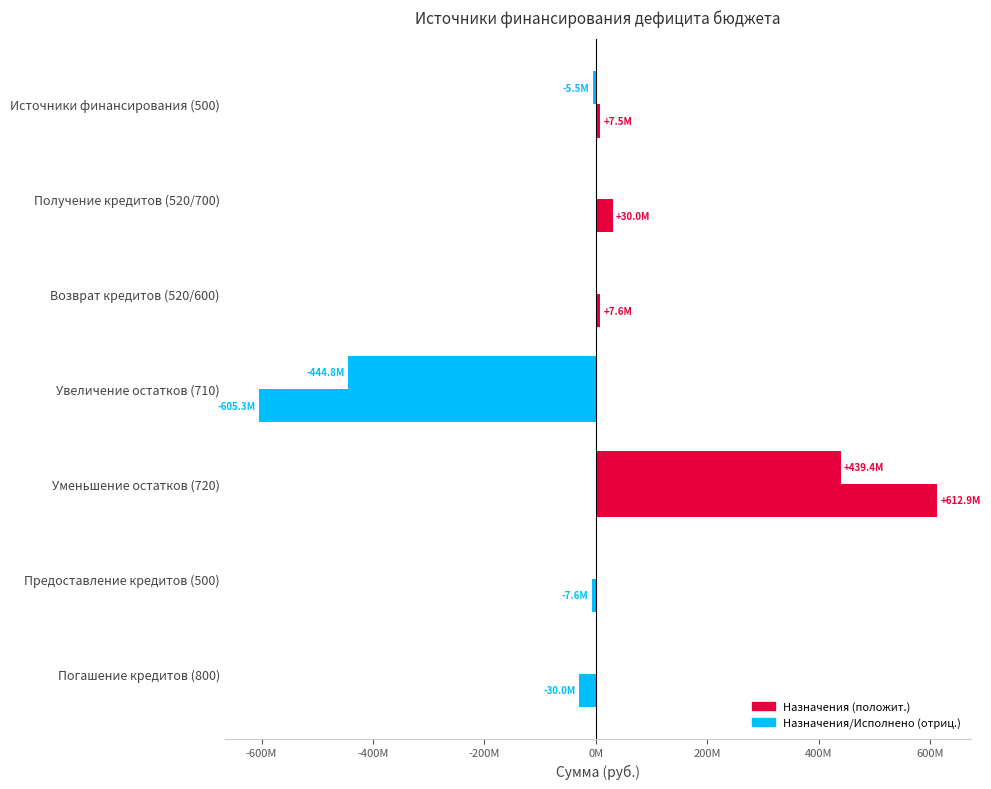

What is the value of the Утвержденные назначения bar at the 1st from the left?

7535124.8